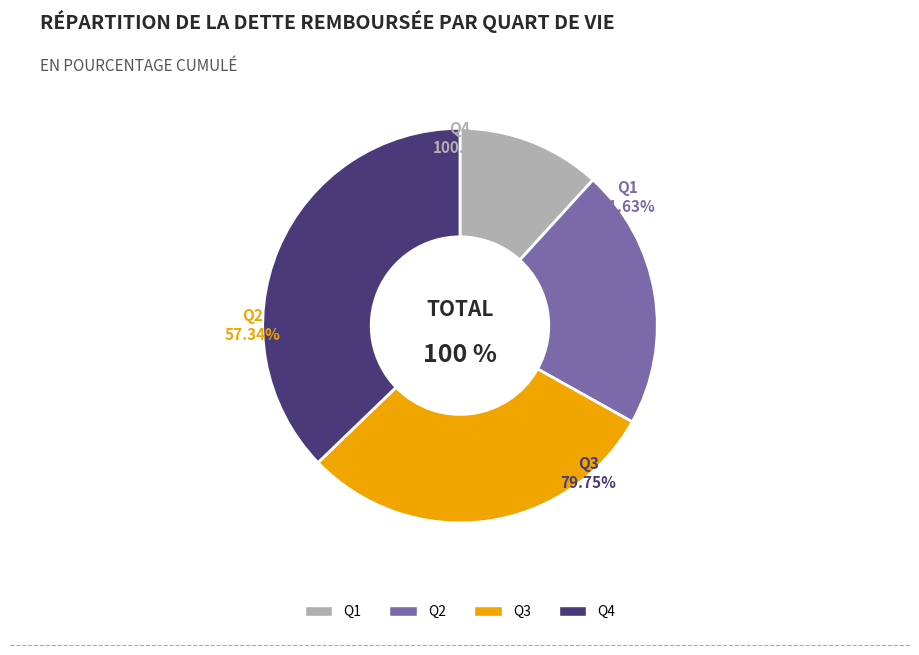

Does Q1 account for over 50% of the chart?

No